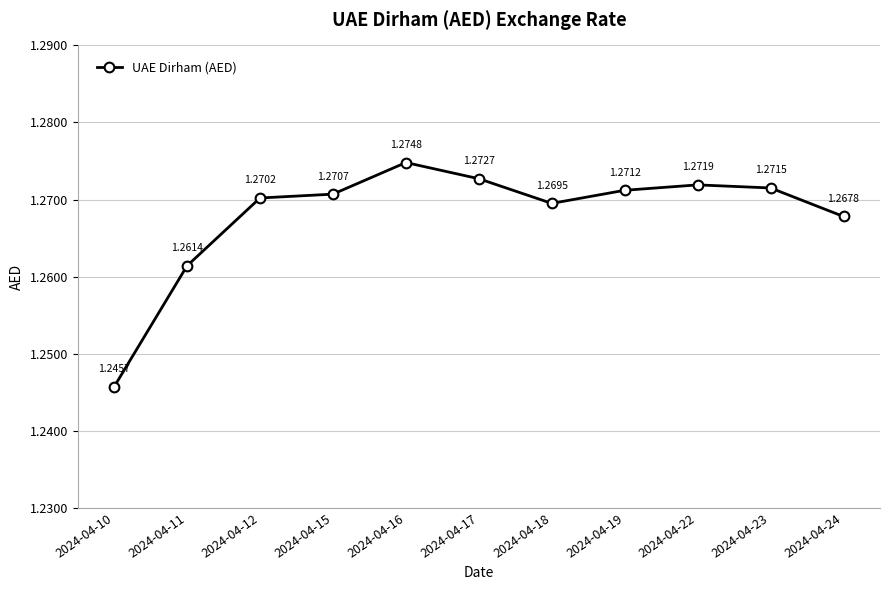

Count the values in the range 1 to 2.

11